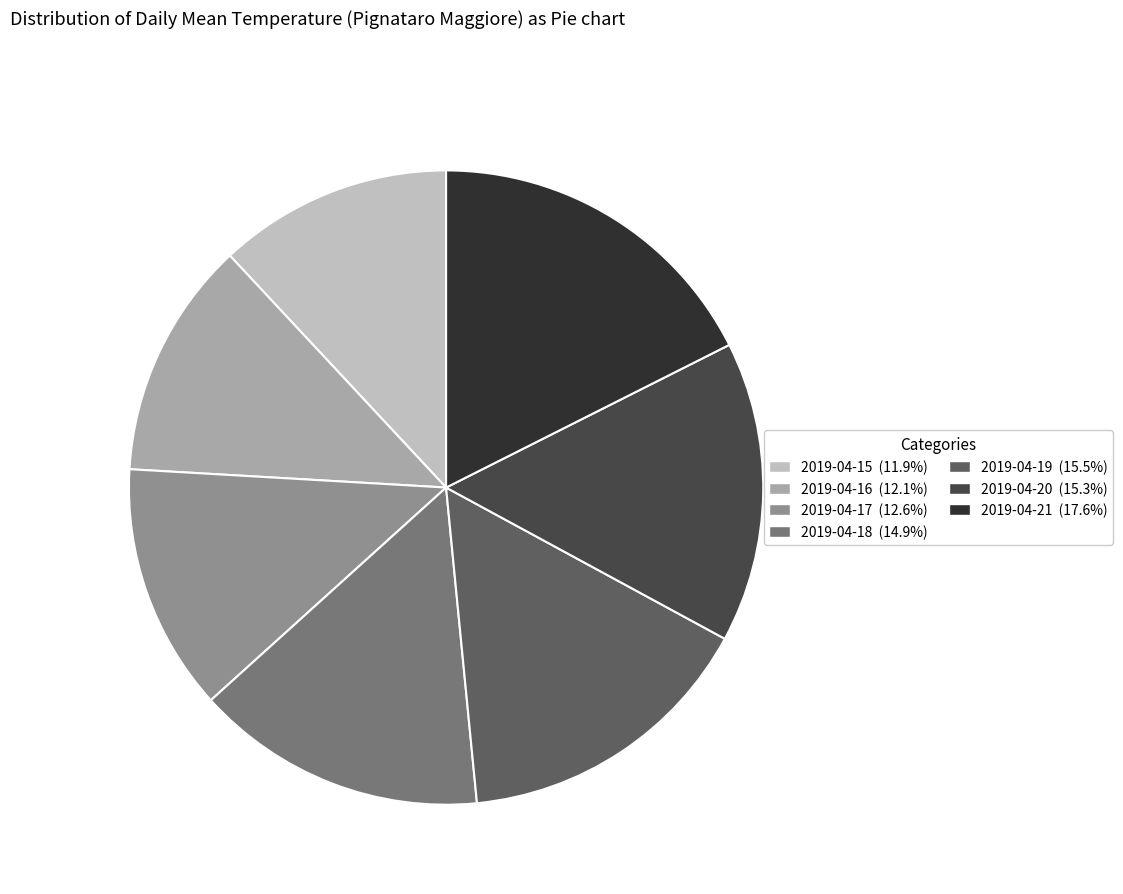

Combined, do 2019-04-15 and 2019-04-20 account for over 50%?

No